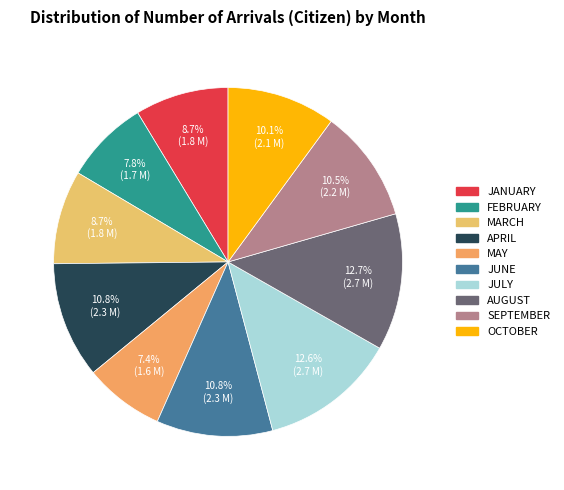

Count the number of slices in the pie.

10